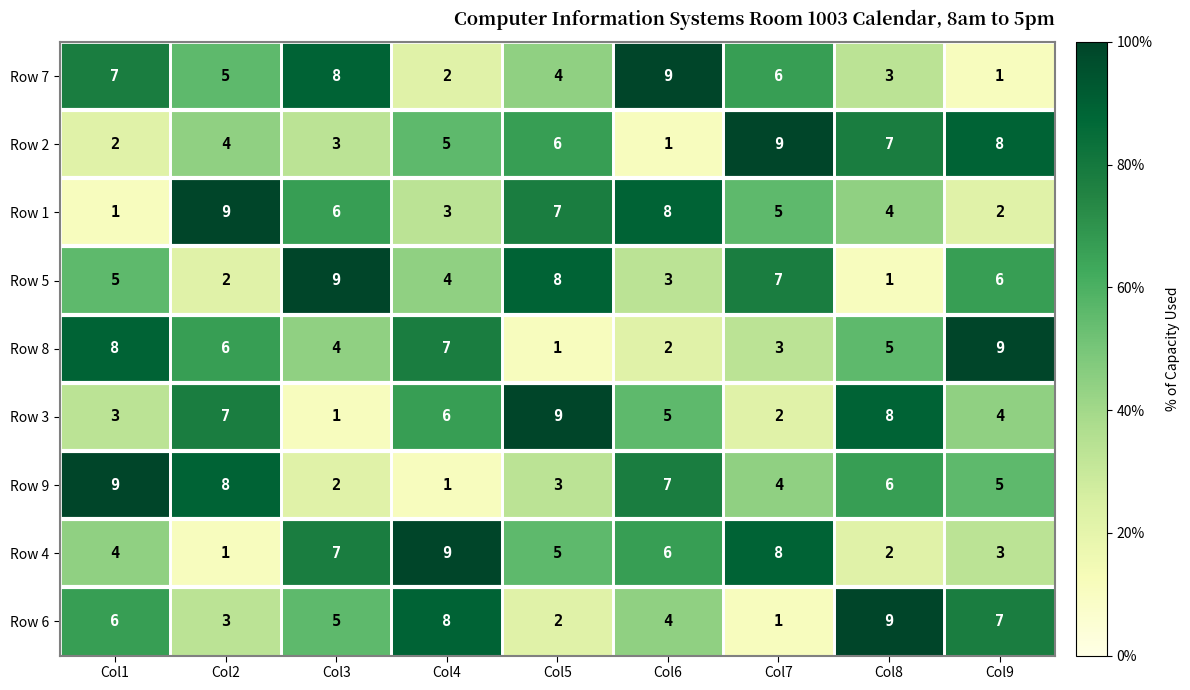

Rank the categories by Row 8 value from highest to lowest.

Col9, Col1, Col4, Col2, Col8, Col3, Col7, Col6, Col5